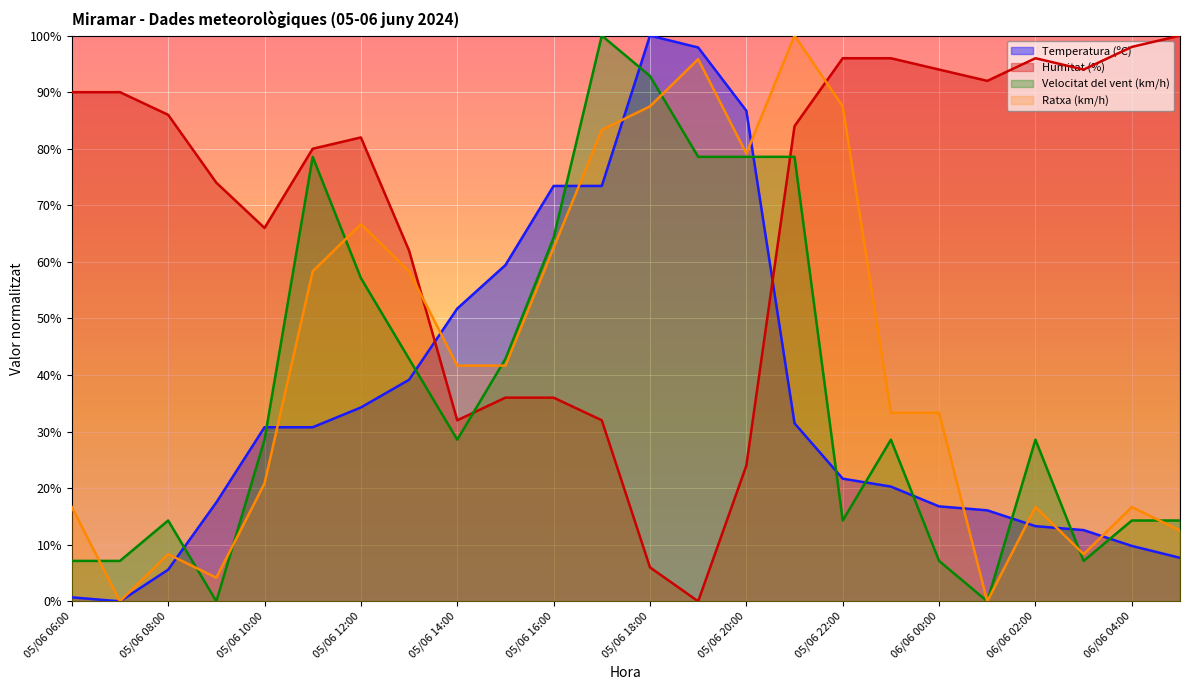

What is the label of the 22nd point from the left?

06/06 03:00